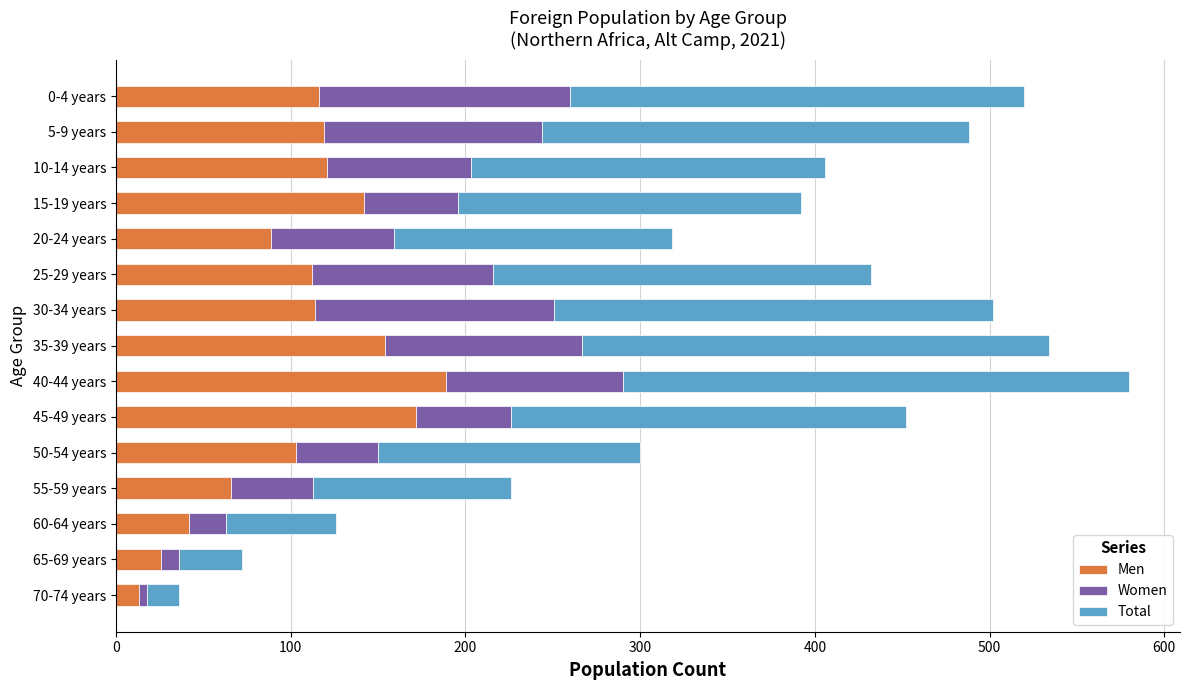

What is the minimum value for Men?

13